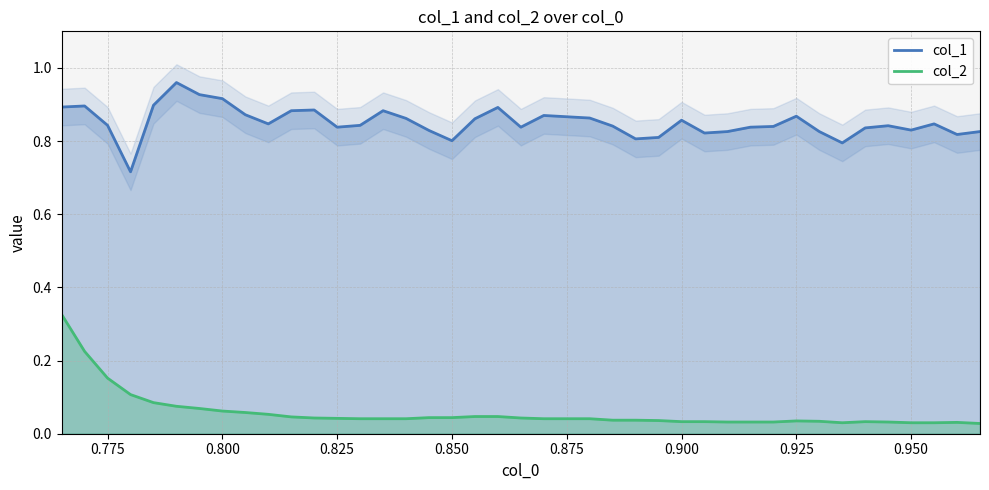

How many col_1 values are between 0 and 1?

40